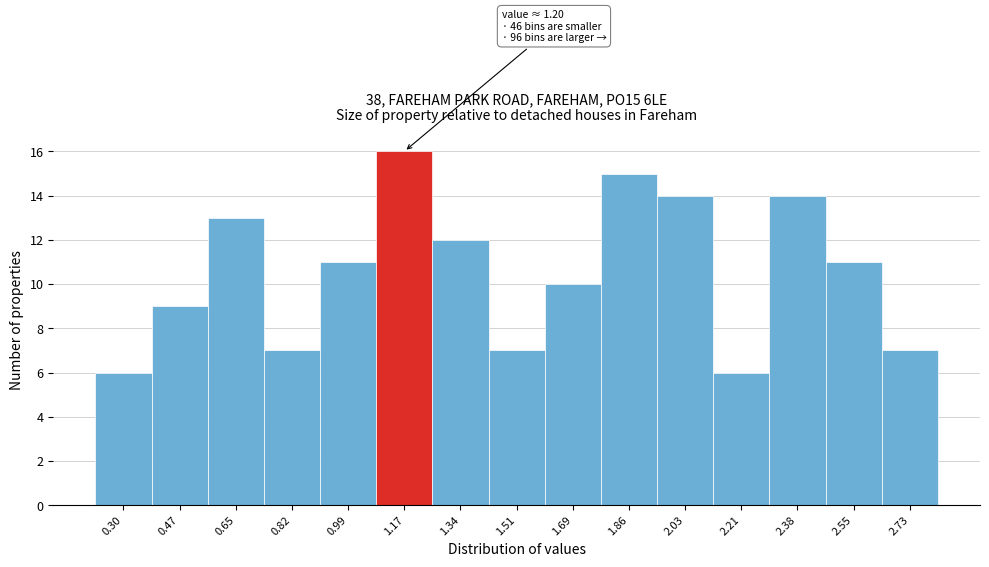

Reading left to right, extract all data points from this chart.

0.30=6	0.47=9	0.65=13	0.82=7	0.99=11	1.17=16	1.34=12	1.51=7	1.69=10	1.86=15	2.03=14	2.21=6	2.38=14	2.55=11	2.73=7